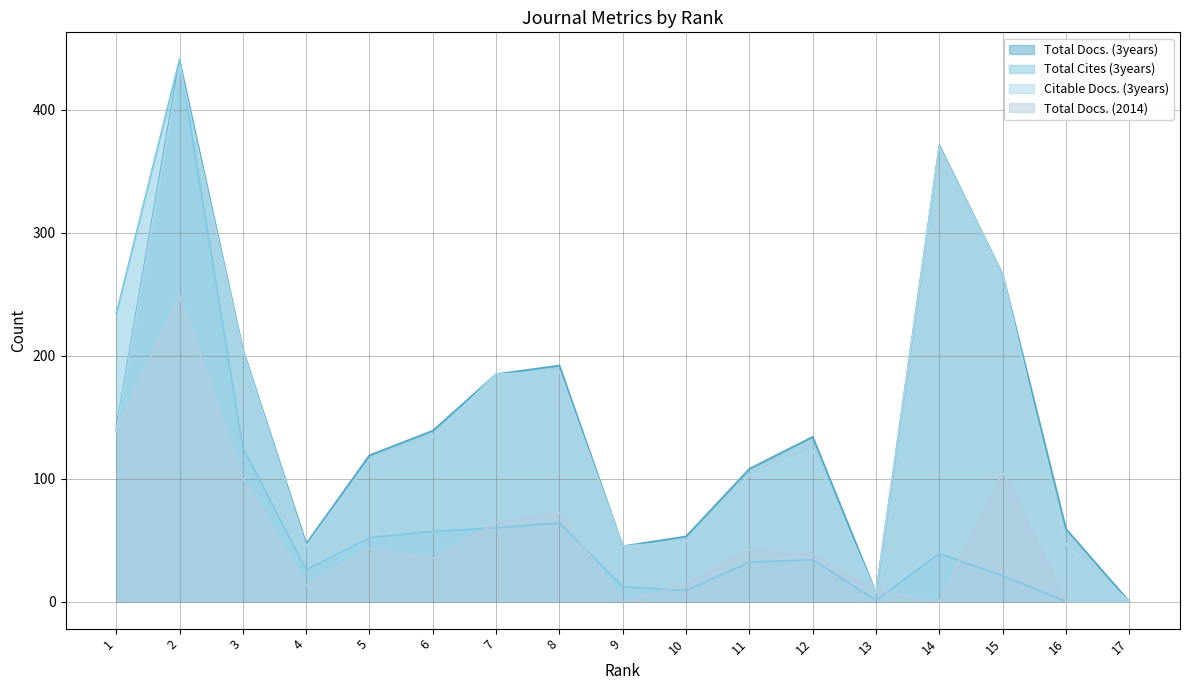

True or false: Citable Docs. (3years) and Total Docs. (3years) intersect in this chart.

False